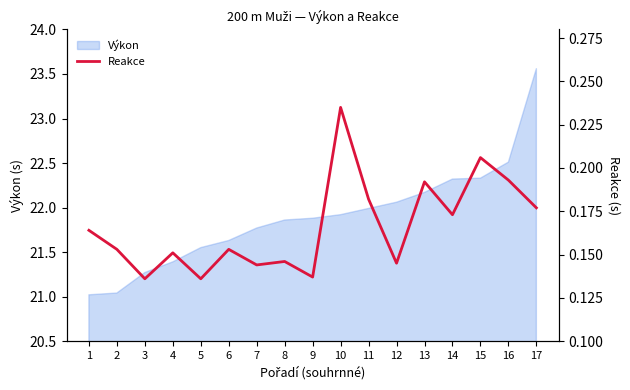

At which category does the chart reach its minimum across all series?

3